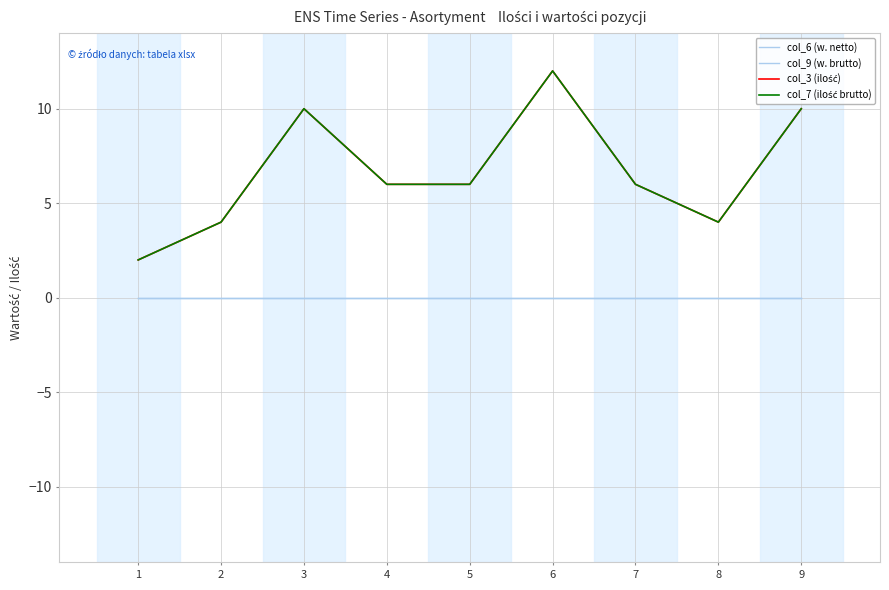

Rank the categories by col_6 (w. netto) value from lowest to highest.

1, 2, 3, 4, 5, 6, 7, 8, 9